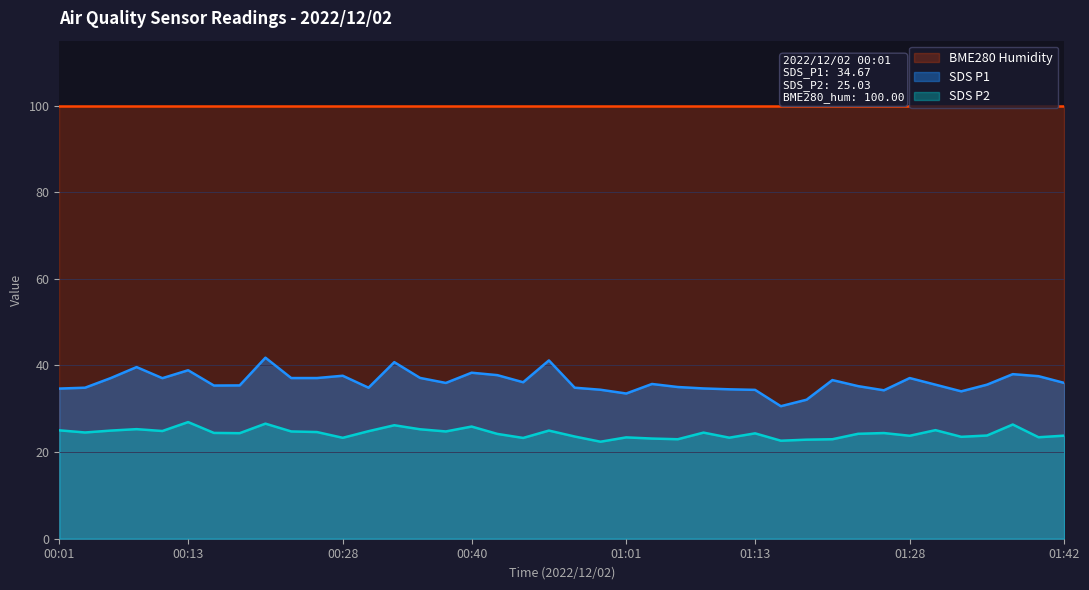

Rank the categories by SDS_P2 value from highest to lowest.

00:13, 00:21, 01:37, 00:33, 00:40, 00:09, 00:36, 01:30, 00:01, 00:06, 00:53, 00:11, 00:31, 00:23, 00:38, 00:26, 00:04, 01:08, 00:16, 01:25, 00:18, 01:13, 01:23, 00:48, 01:35, 01:42, 01:28, 00:56, 01:32, 01:40, 01:01, 01:10, 00:28, 00:51, 01:03, 01:06, 01:20, 01:18, 01:15, 00:58